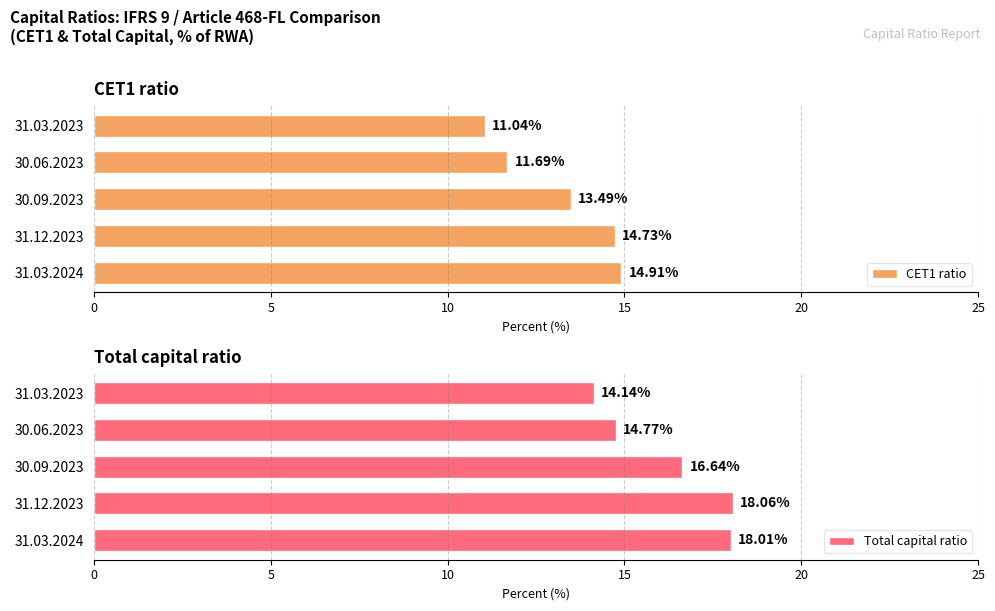

List the labels in order of CET1 ratio value, smallest first.

31.03.2023, 30.06.2023, 30.09.2023, 31.12.2023, 31.03.2024